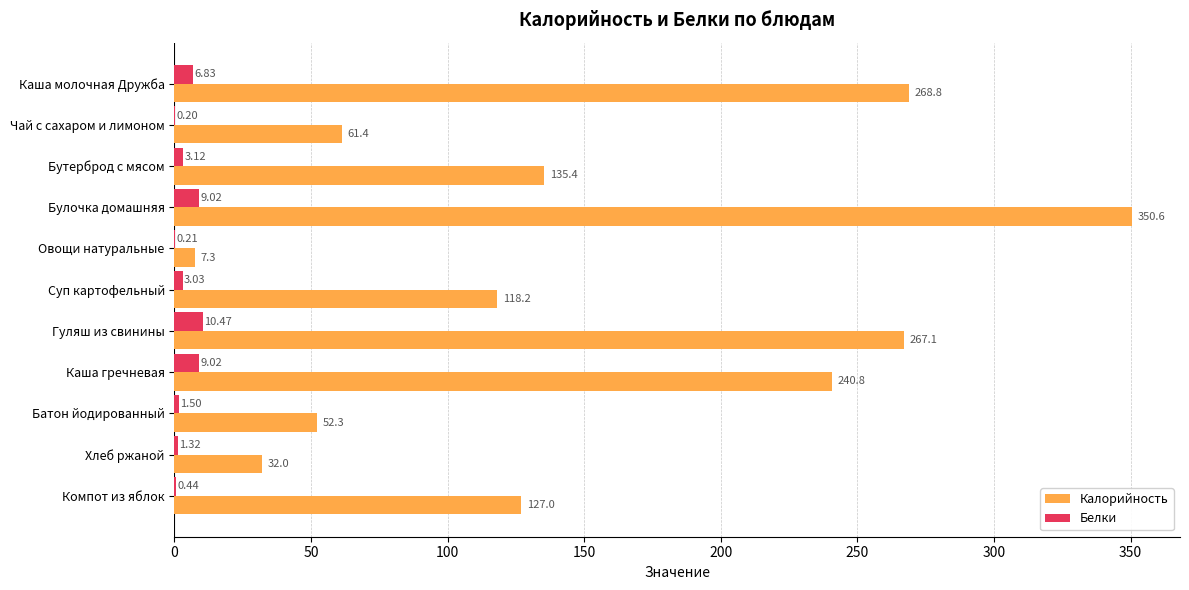

What is the sum of the Белки values at Бутерброд с мясом and Суп картофельный?

6.1